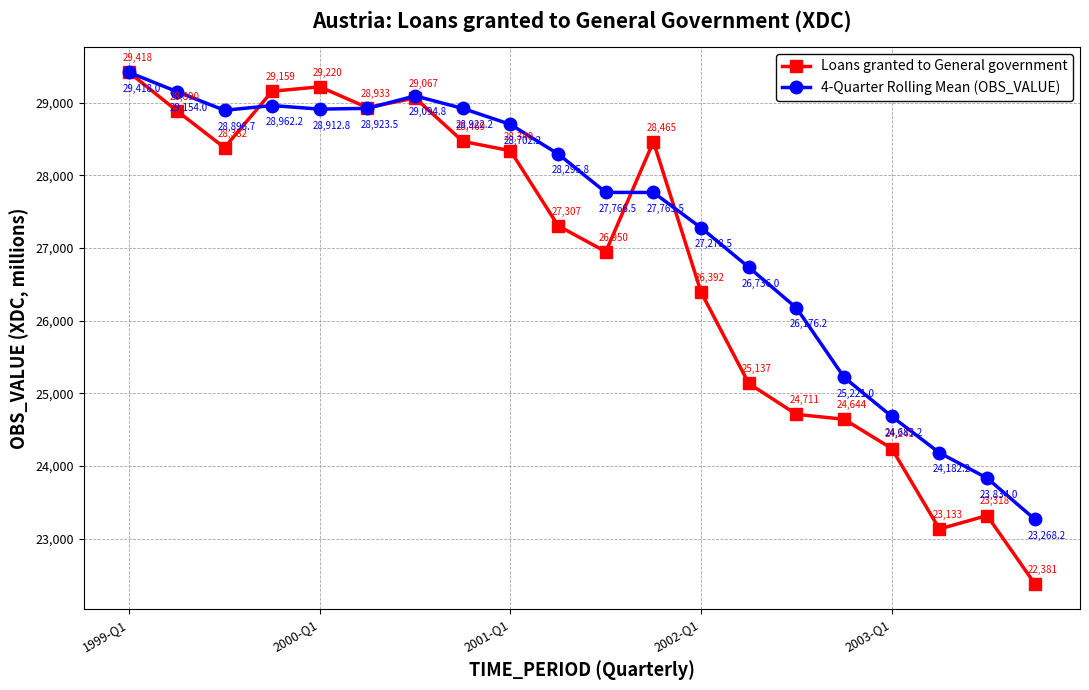

What is the difference between the maximum and minimum values in the 4-Quarter Rolling Mean (OBS_VALUE) series?

6149.8